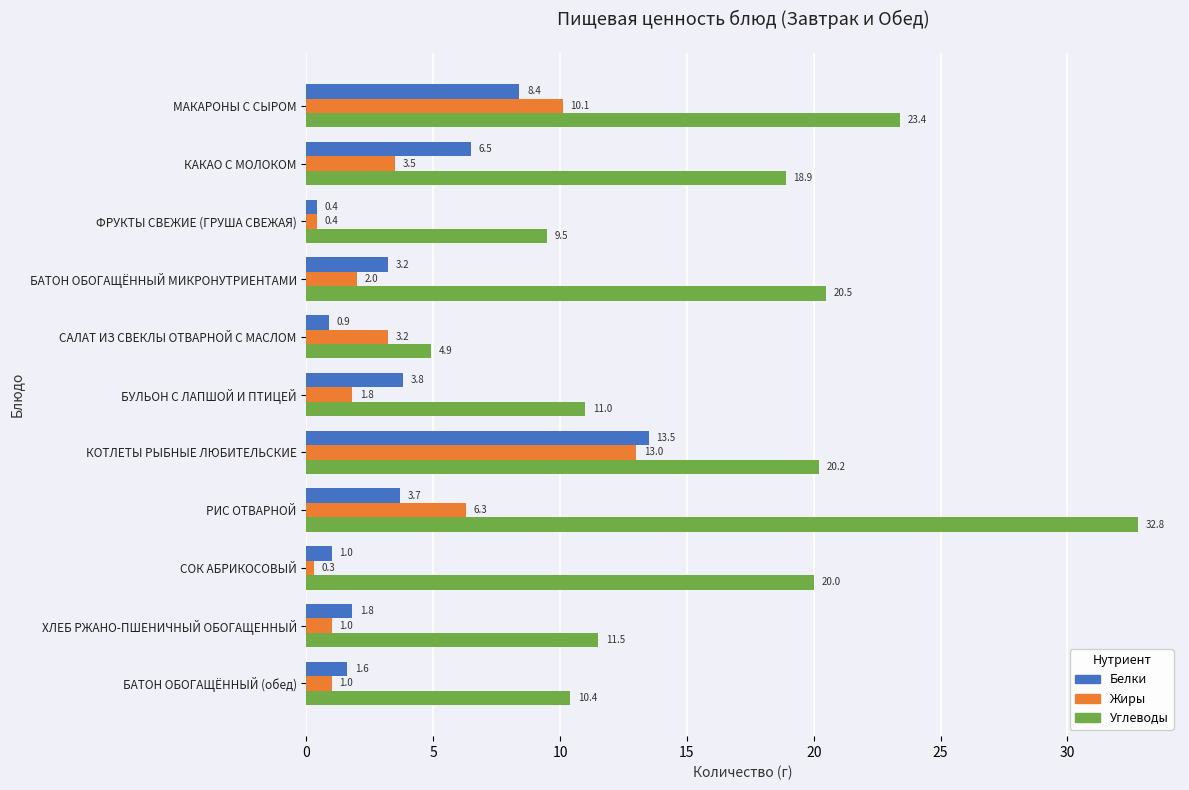

What is the approximate value of Белки at БАТОН ОБОГАЩЁННЫЙ МИКРОНУТРИЕНТАМИ?

3.2